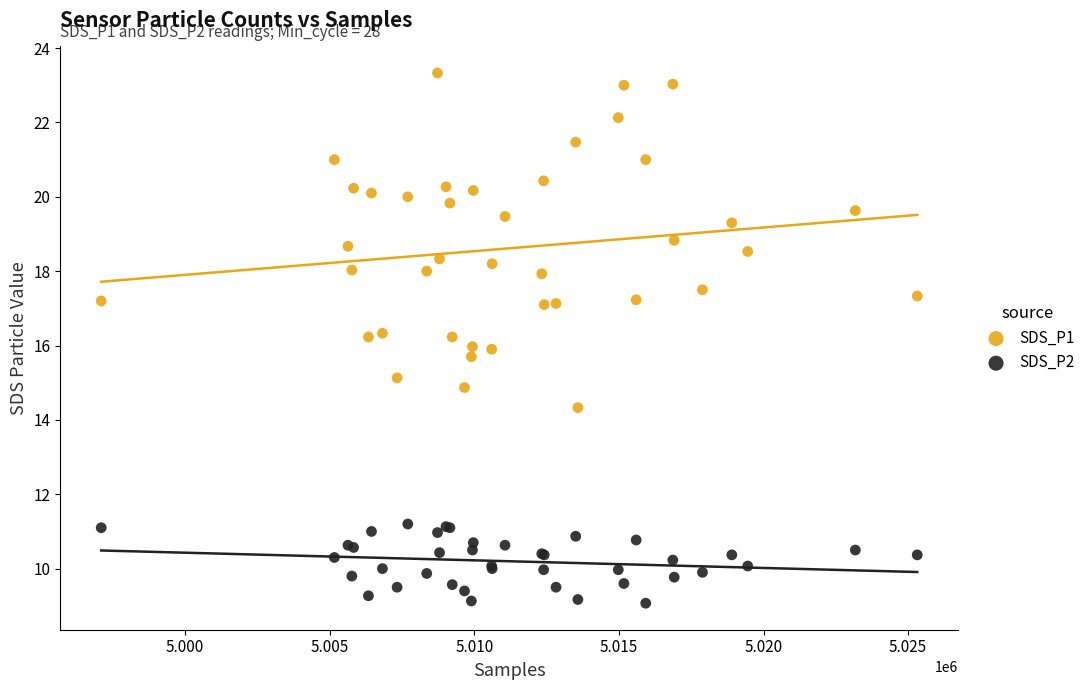

What are all the series names shown in the legend?

SDS_P1, SDS_P2